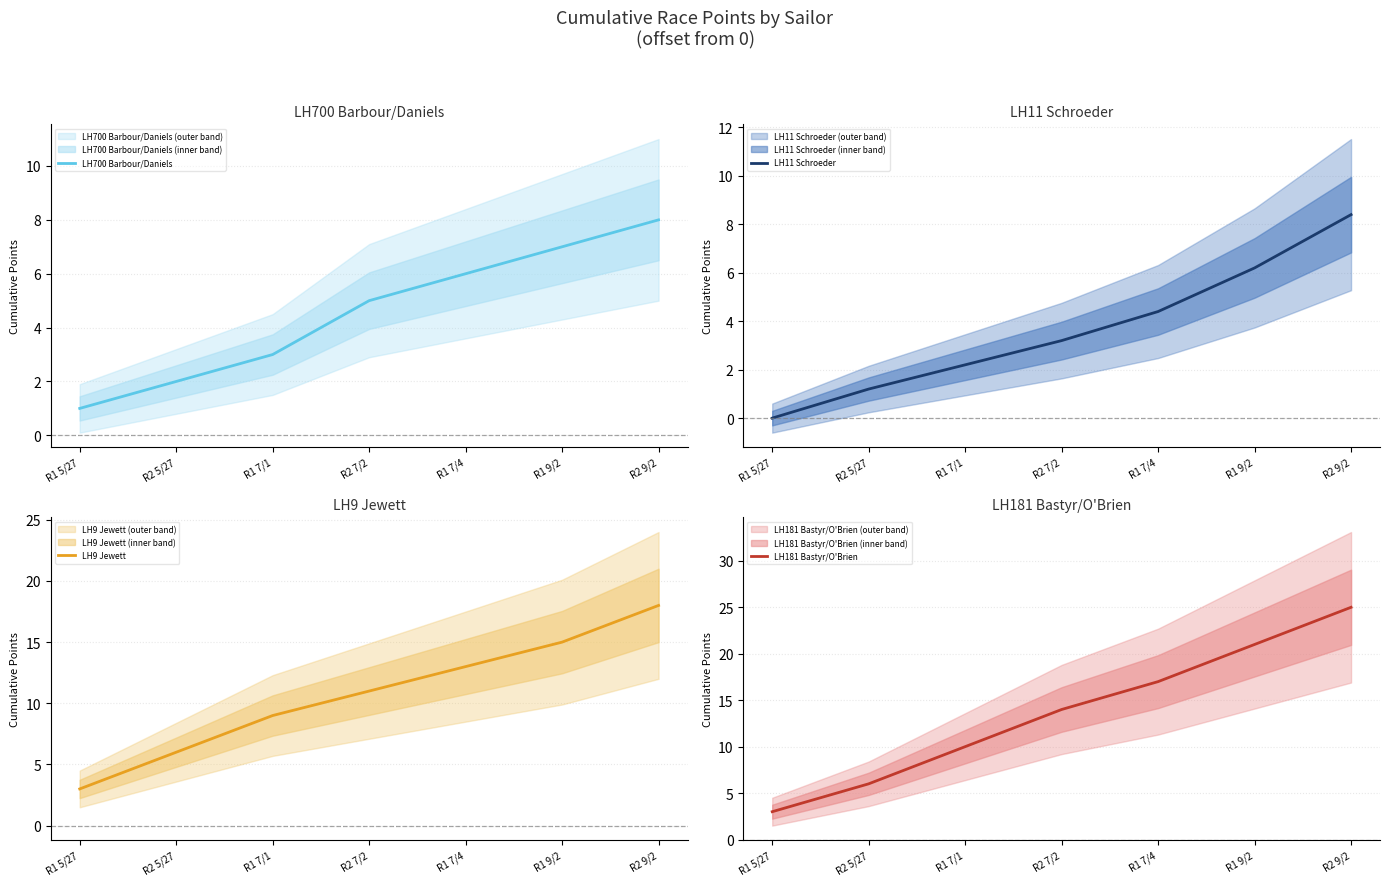

Does the chart display data point markers on the line(s)?

No